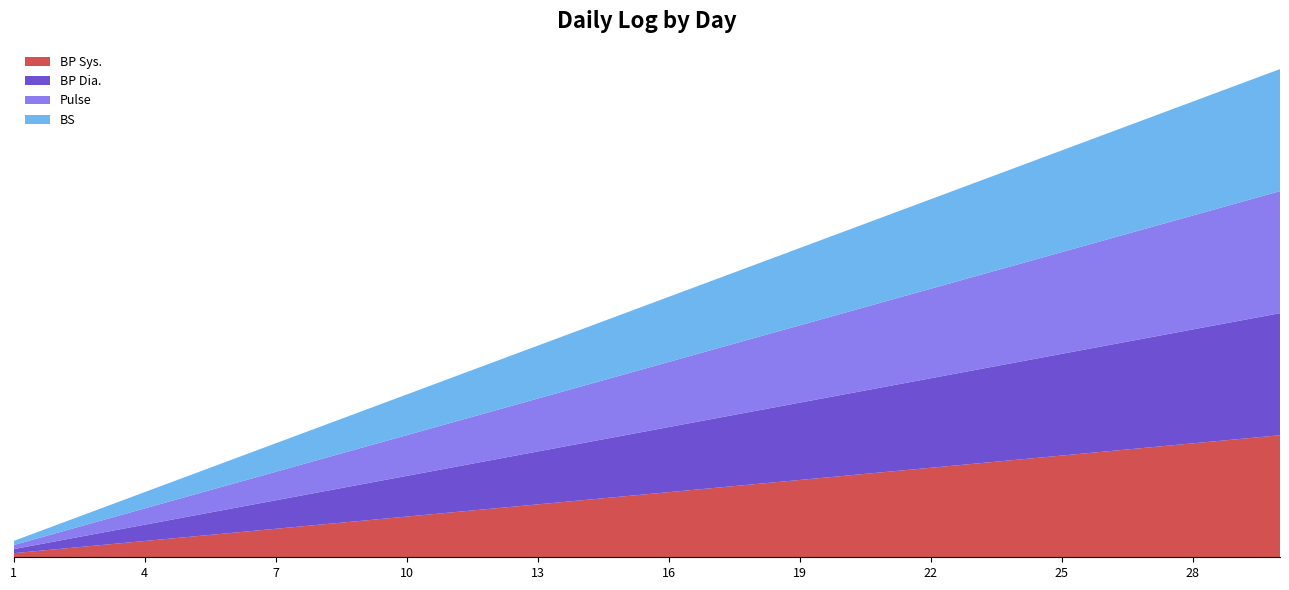

Reading left to right, extract all data points from this chart.

BP Sys.: 1	2	3	4	5	6	7	8	9	10	11	12	13	14	15	16	17	18	19	20	21	22	23	24	25	26	27	28	29	30
BP Dia.: 1	2	3	4	5	6	7	8	9	10	11	12	13	14	15	16	17	18	19	20	21	22	23	24	25	26	27	28	29	30
Pulse: 1	2	3	4	5	6	7	8	9	10	11	12	13	14	15	16	17	18	19	20	21	22	23	24	25	26	27	28	29	30
BS: 1	2	3	4	5	6	7	8	9	10	11	12	13	14	15	16	17	18	19	20	21	22	23	24	25	26	27	28	29	30